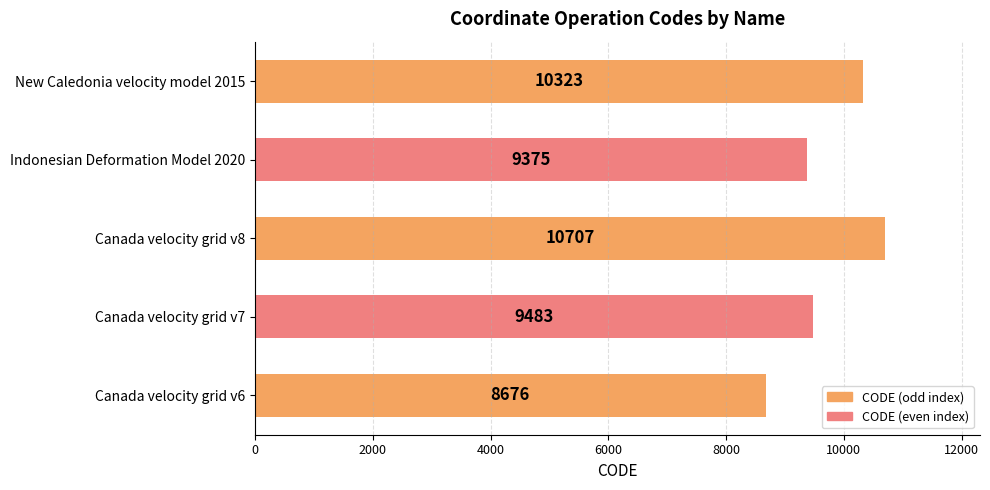

List the labels in order of value, smallest first.

Canada velocity grid v6, Indonesian Deformation Model 2020, Canada velocity grid v7, New Caledonia velocity model 2015, Canada velocity grid v8